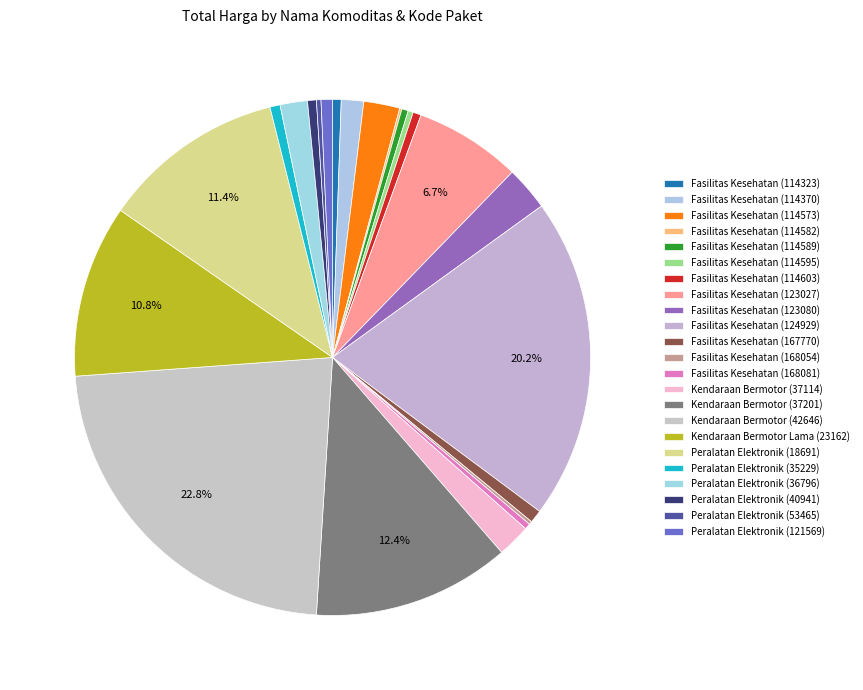

True or false: Peralatan Elektronik (18691) accounts for 11% of the total.

True